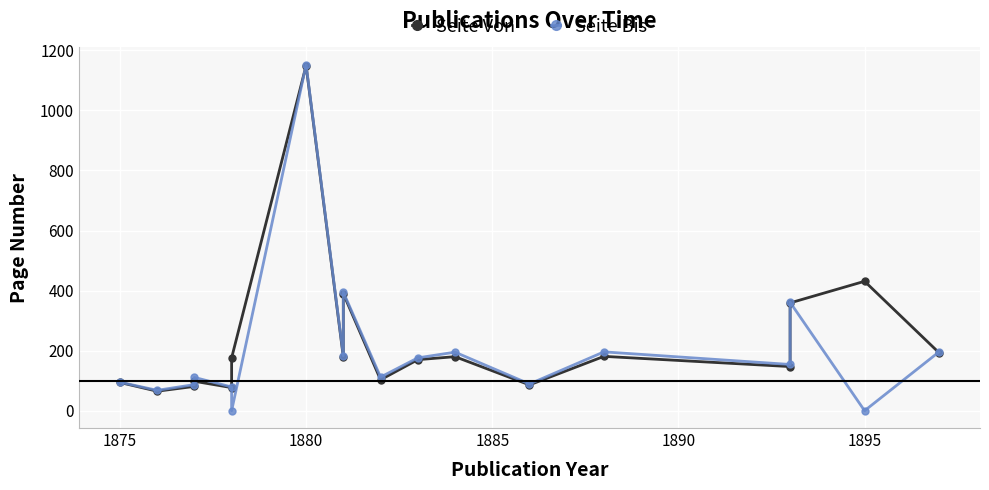

True or false: Seite Von has more than 1 interior local peaks.

True